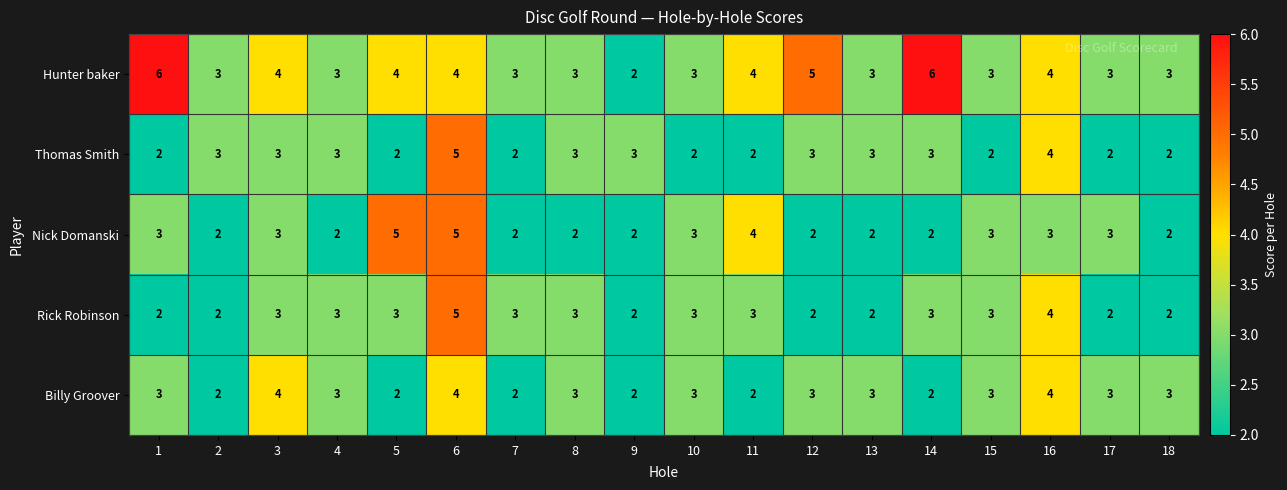

What is the sum of all Rick Robinson values?

50